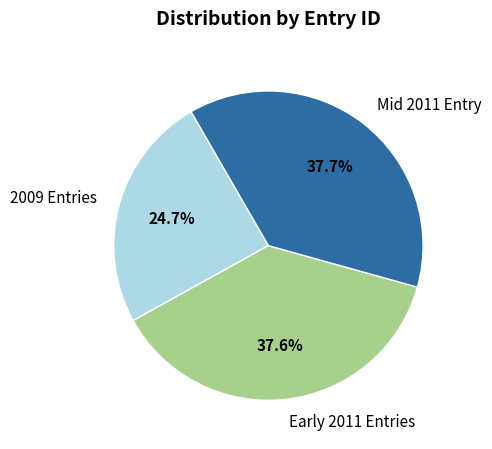

Between 2009 Entries and Early 2011 Entries, which is larger?

Early 2011 Entries